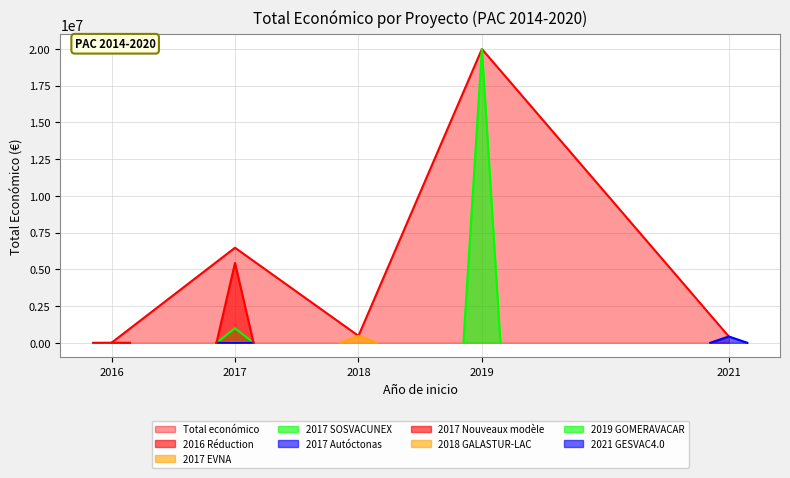

Reading left to right, extract all data points from this chart.

42072	987684	471472	19991896	430411	5718	5000	5433552